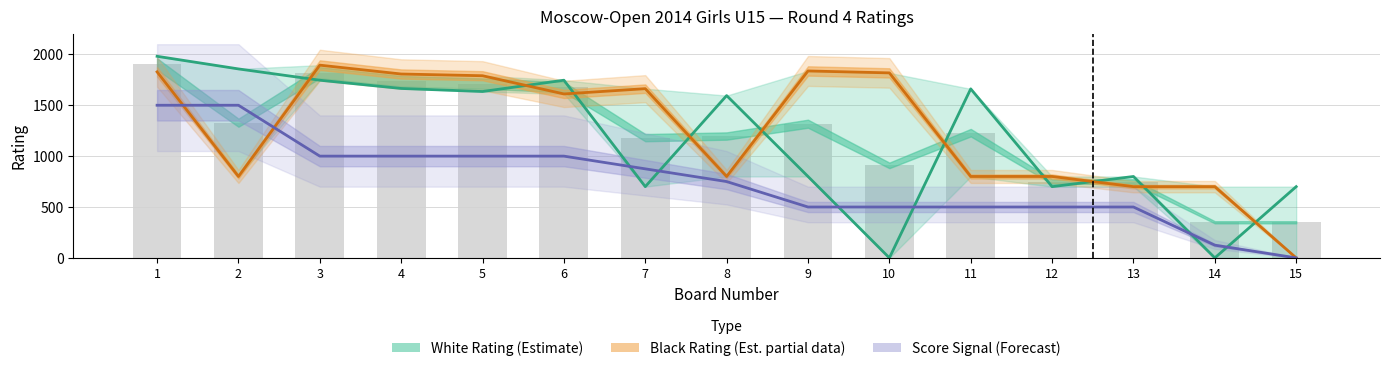

True or false: Score Signal (Forecast) has a value of 500 at 12.

True